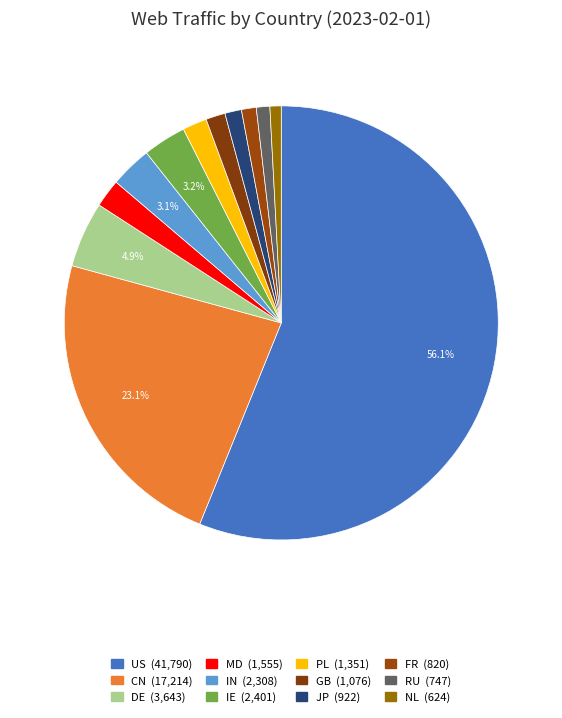

Does US represent more than half of the total?

Yes